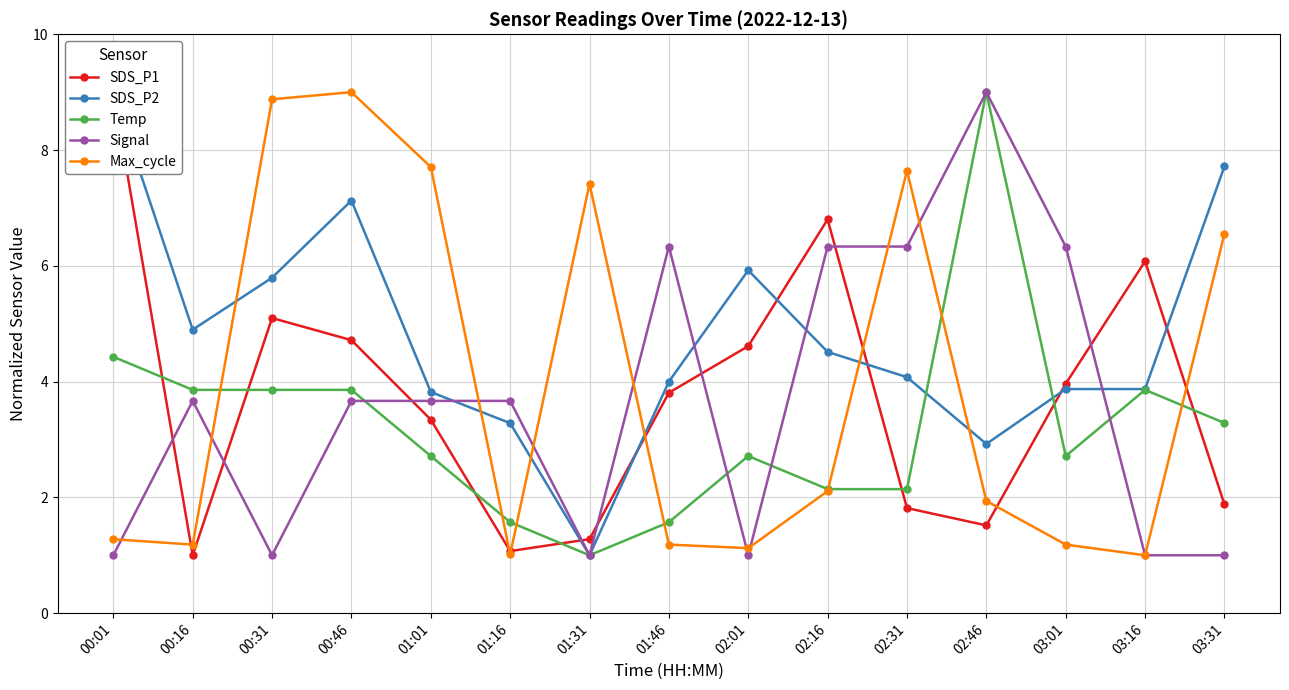

The Max_cycle series shows 0.4 at 01:16. True or false?

False